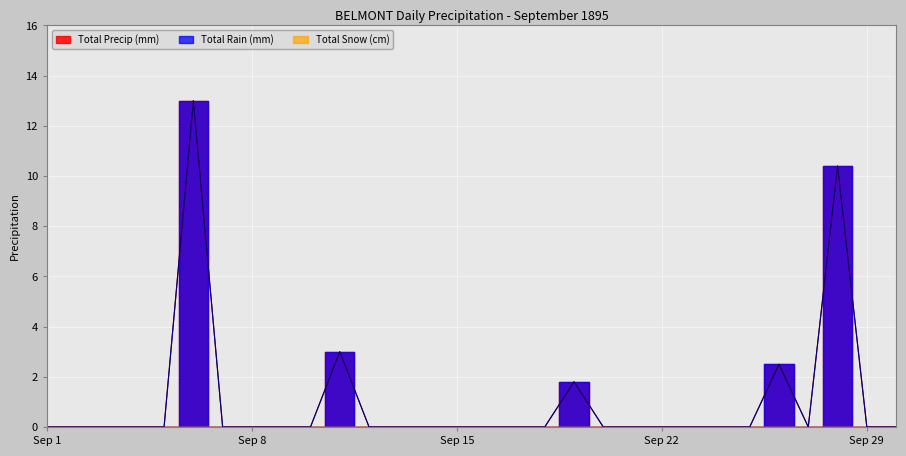

True or false: Total Precip (mm) has more than 0 points higher than both neighbors.

True